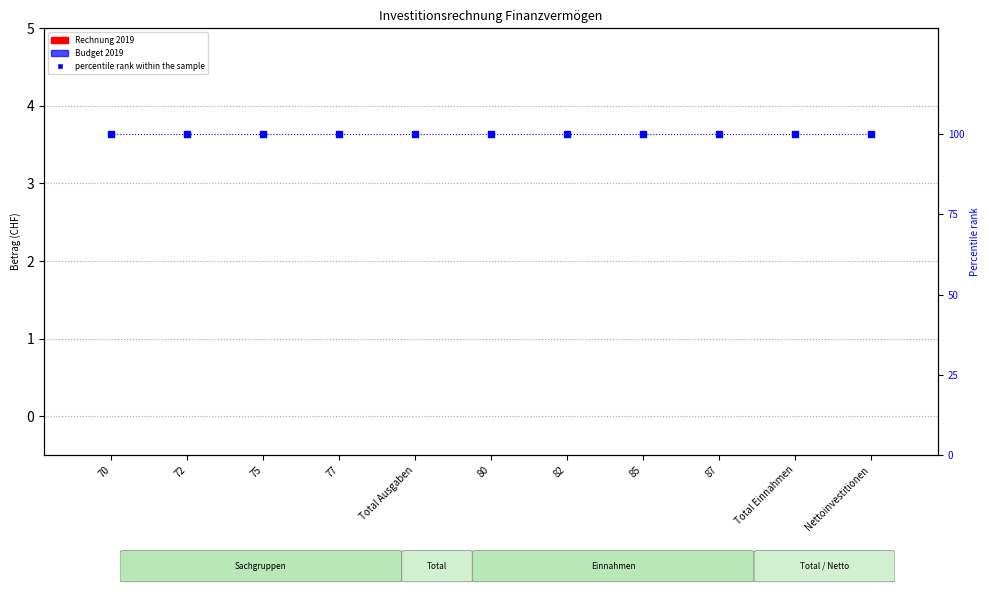

What is the greatest value displayed?

100